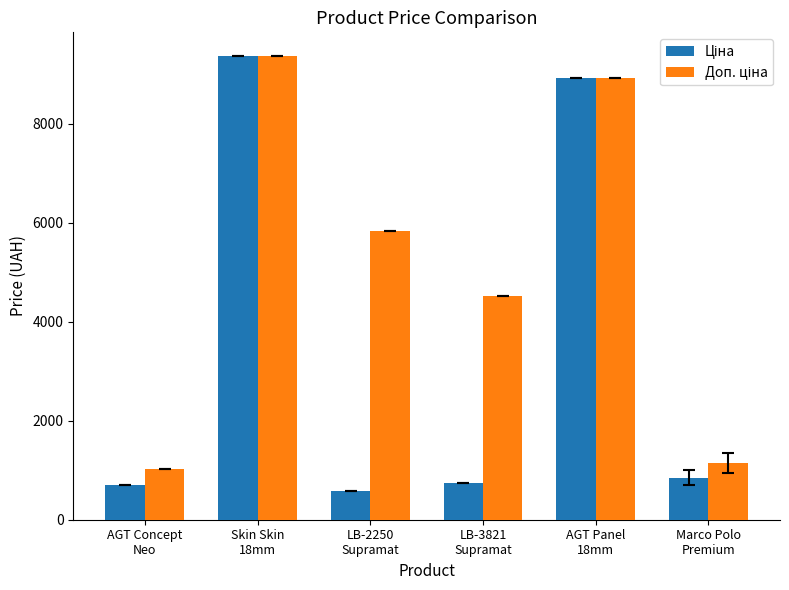

At how many categories does at least one series exceed 2367?

4